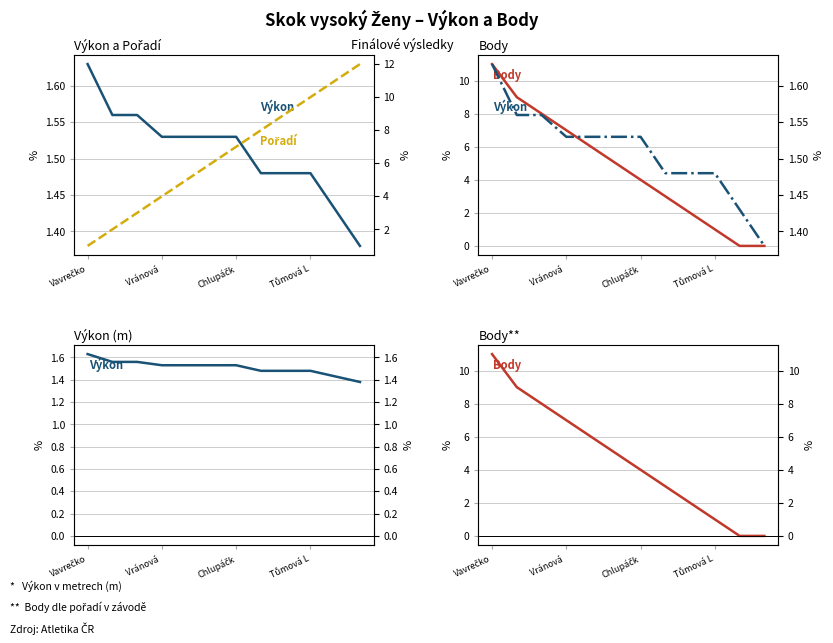

True or false: Body has a value of 11.0 at Vavrečko.

True